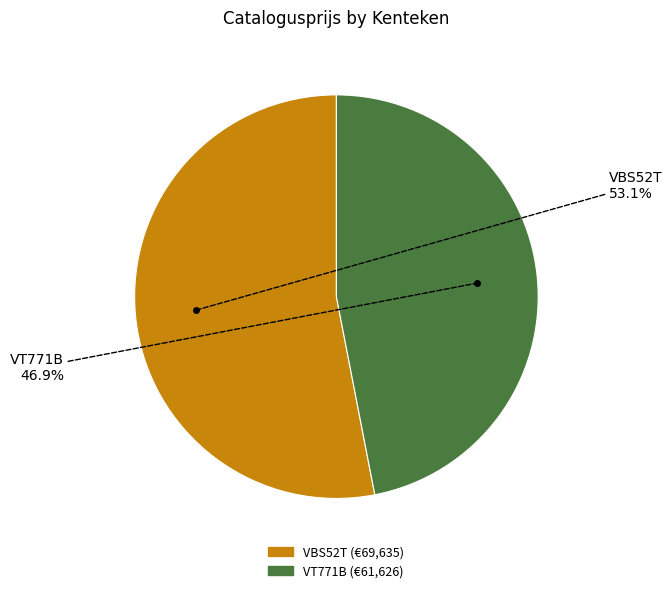

Rank the categories by value from highest to lowest.

VBS52T, VT771B